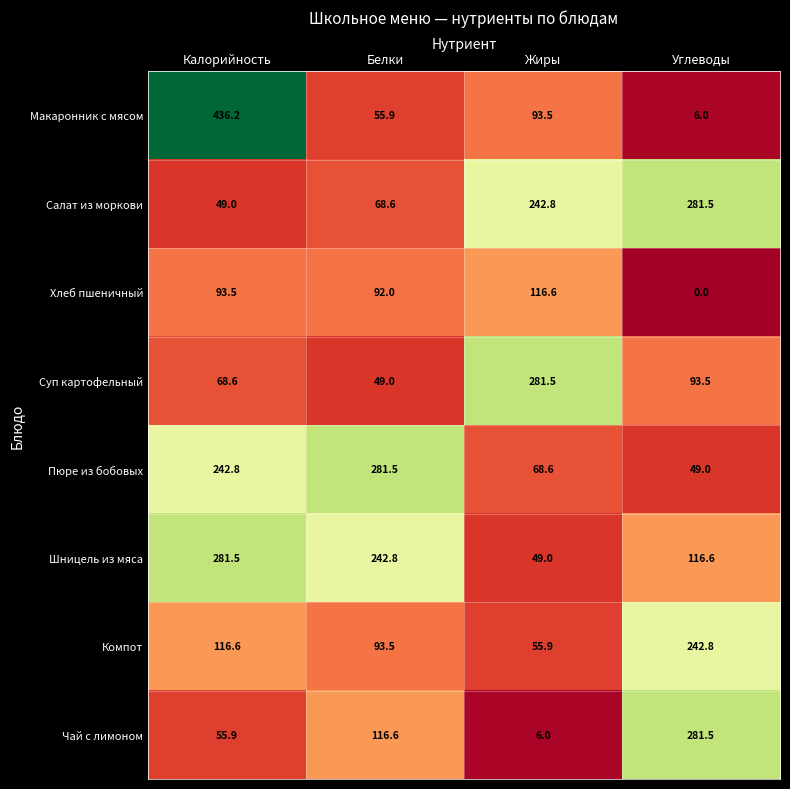

At which category is the sum across all series the highest?

Калорийность